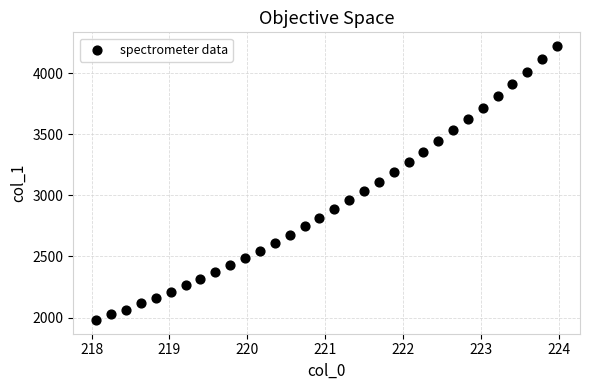

What is the range of Y values (max minus min)?

2242.0